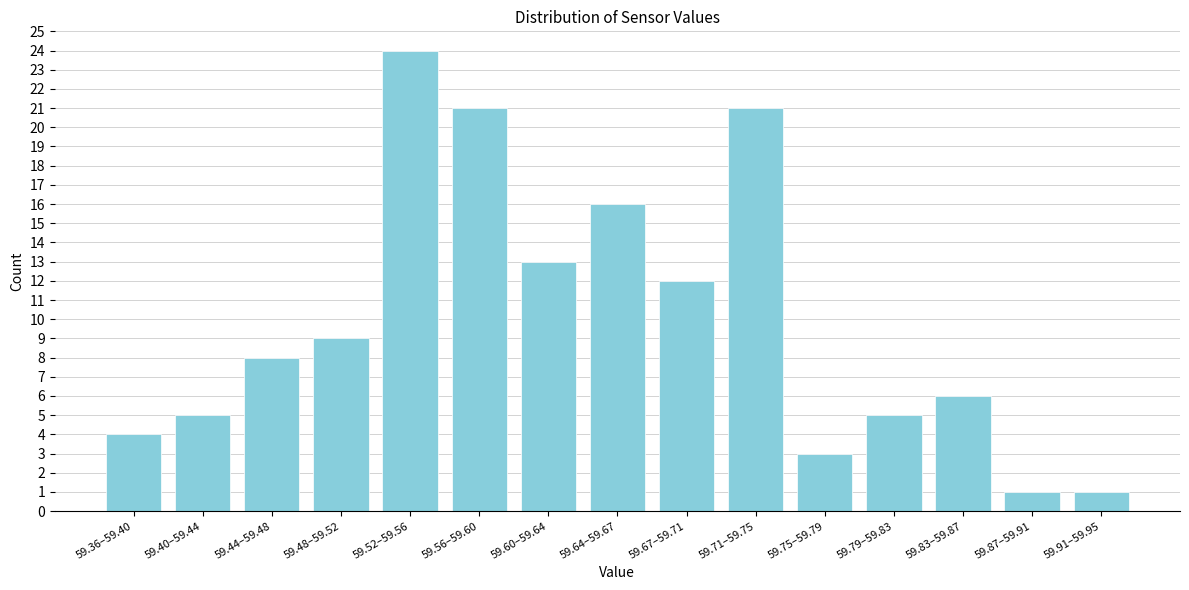

Reading left to right, transcribe all the data shown in this chart.

4	5	8	9	24	21	13	16	12	21	3	5	6	1	1